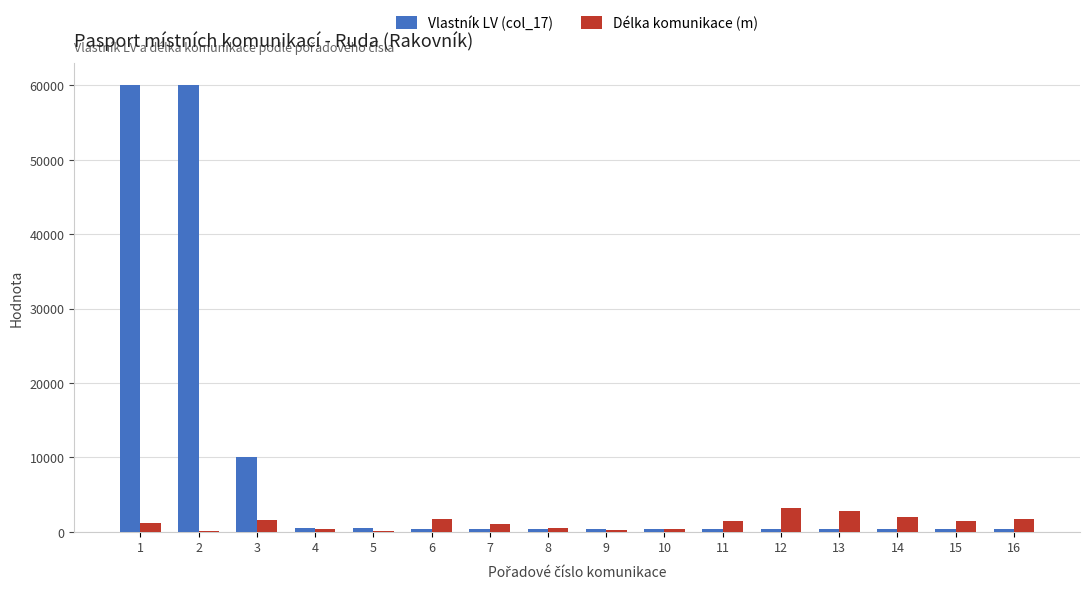

Does the chart contain stacked bars?

No